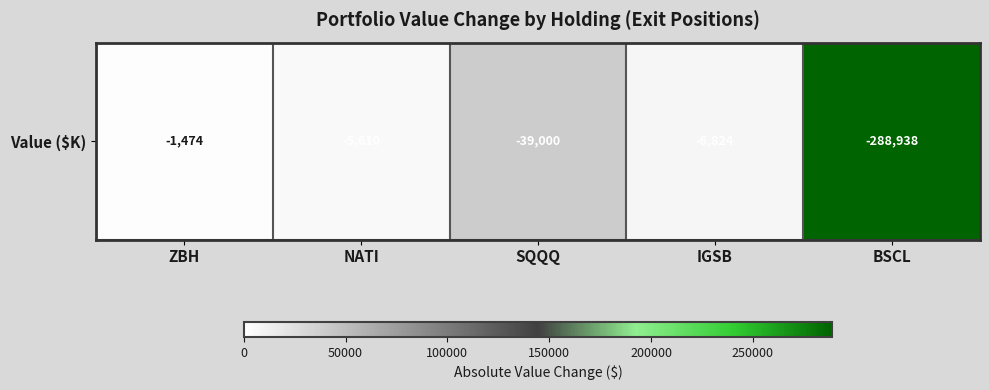

Where does the data first go above 6824?

SQQQ